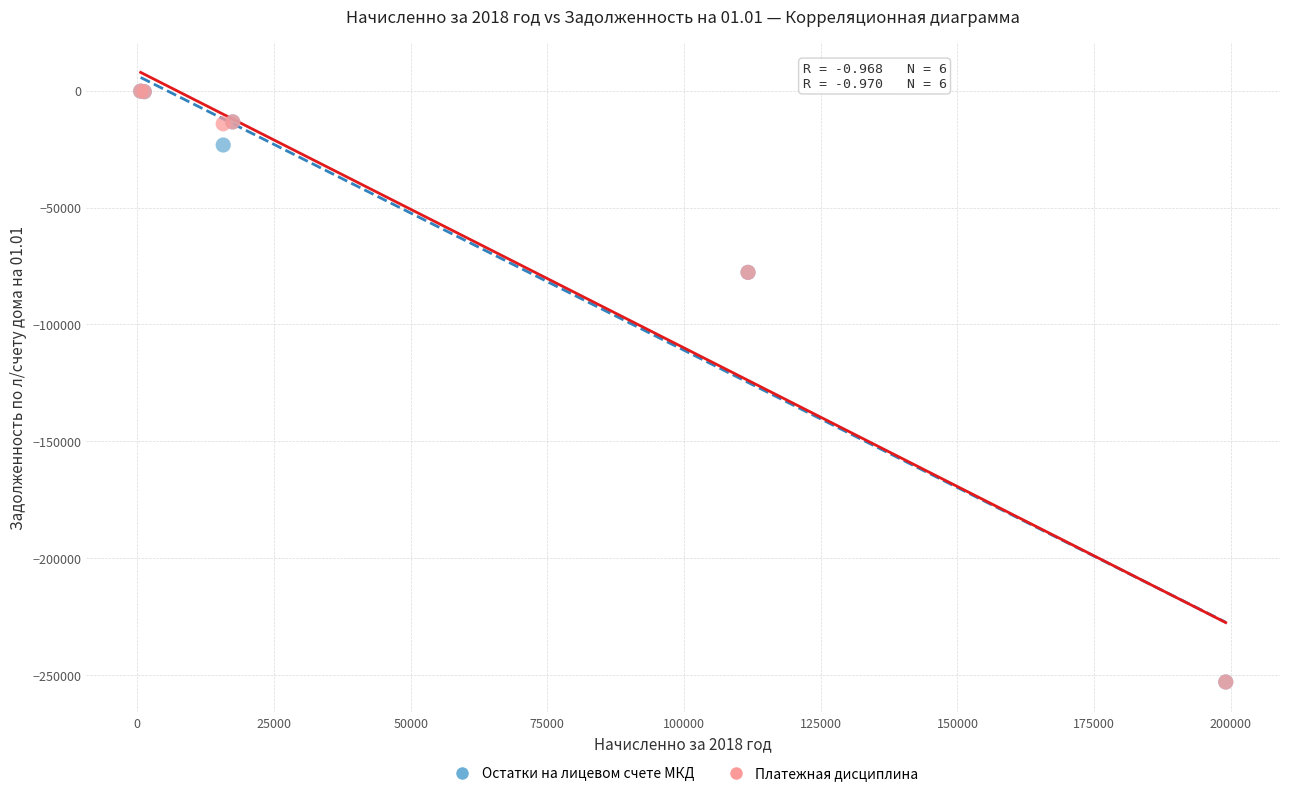

What are all the series names shown in the legend?

Остатки на лицевом счете МКД, Платежная дисциплина